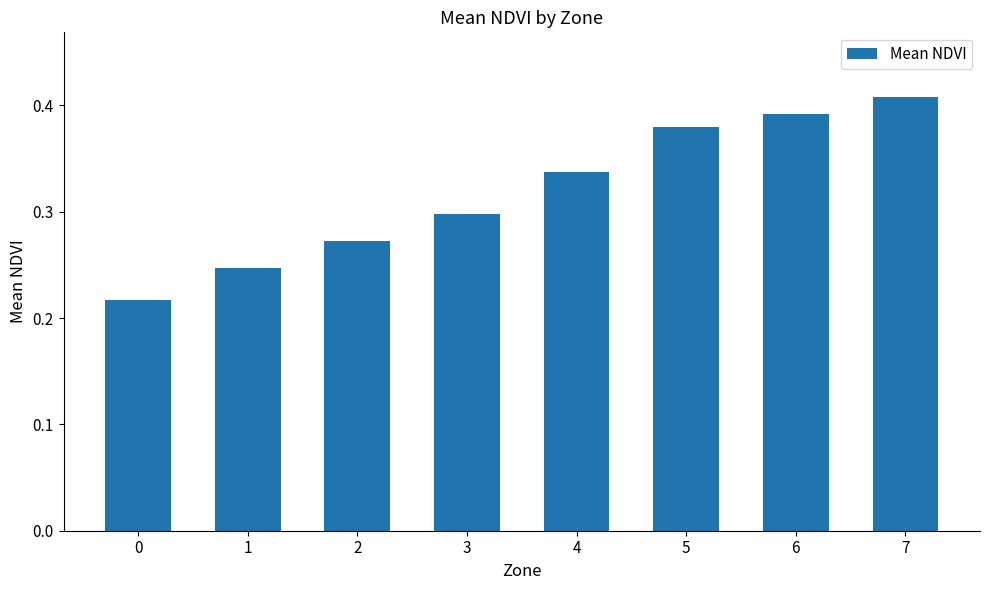

How many values are between 0 and 1?

8